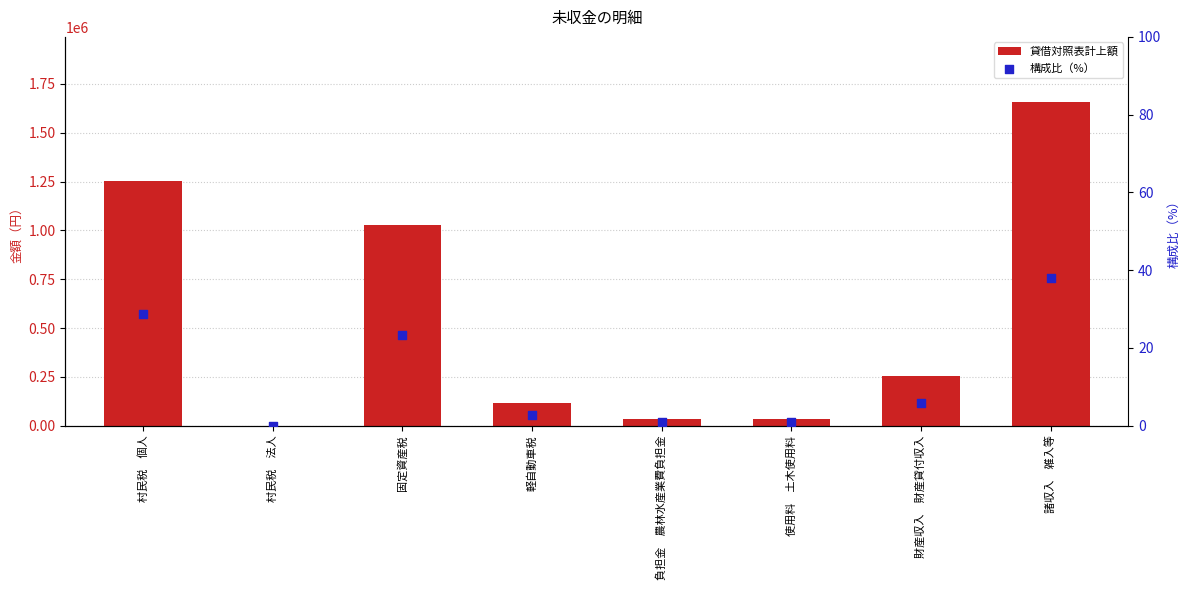

Which series has the largest total across all categories?

貸借対照表計上額